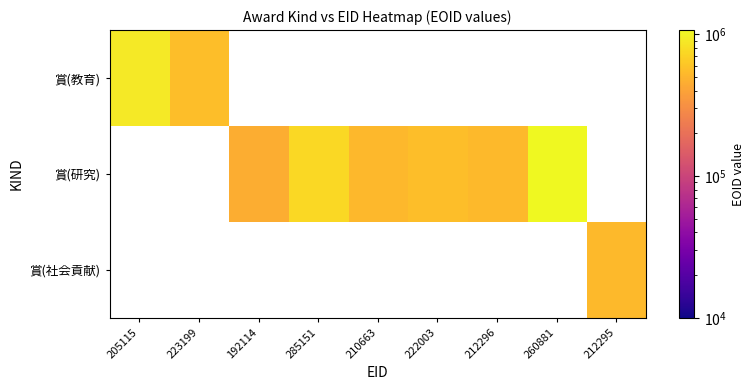

List the series in order of their peak value, highest first.

賞(教育), 賞(研究), 賞(社会貢献)